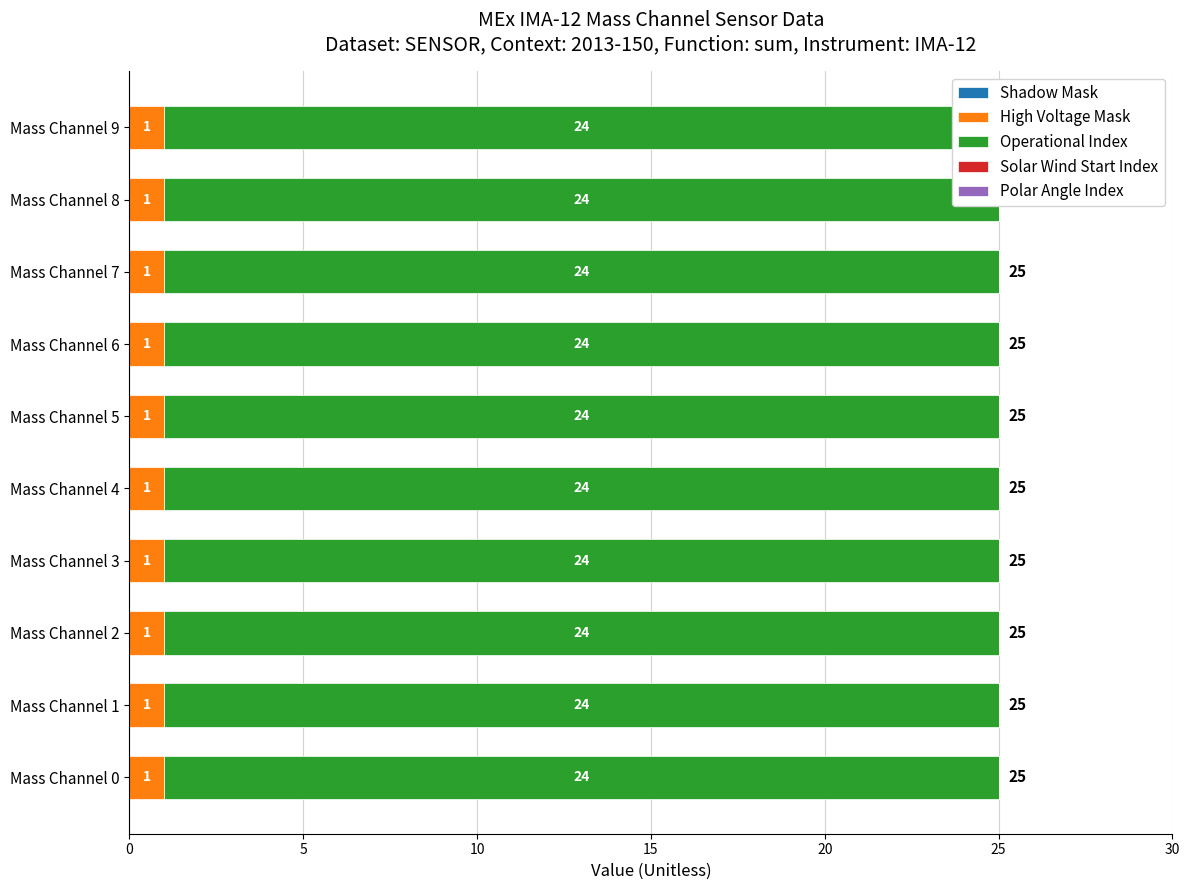

At which label does Polar Angle Index reach its minimum?

Mass Channel 0